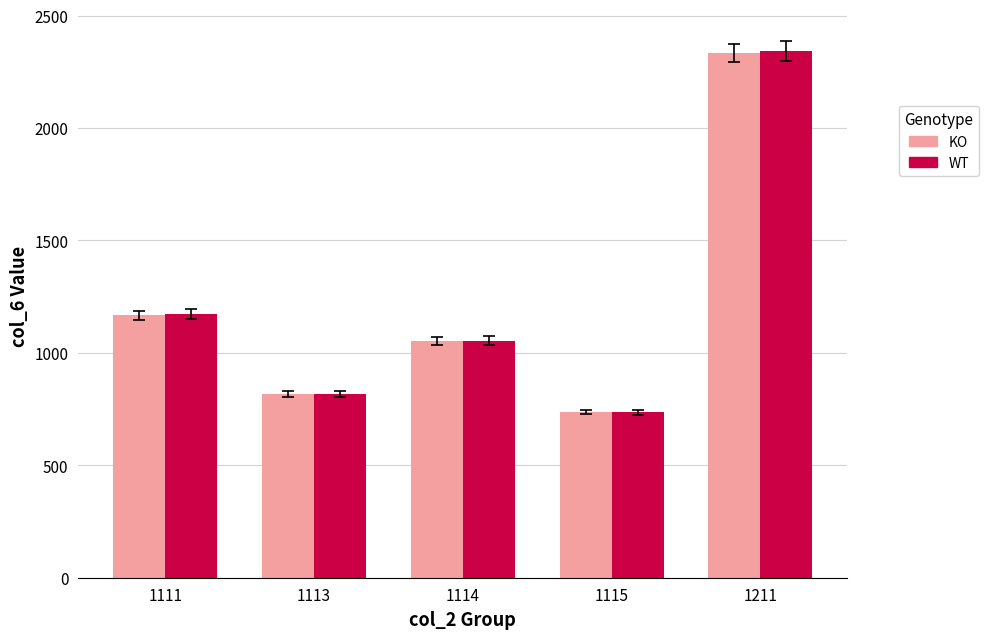

What is the difference between the second highest and minimum values in the KO series?

432